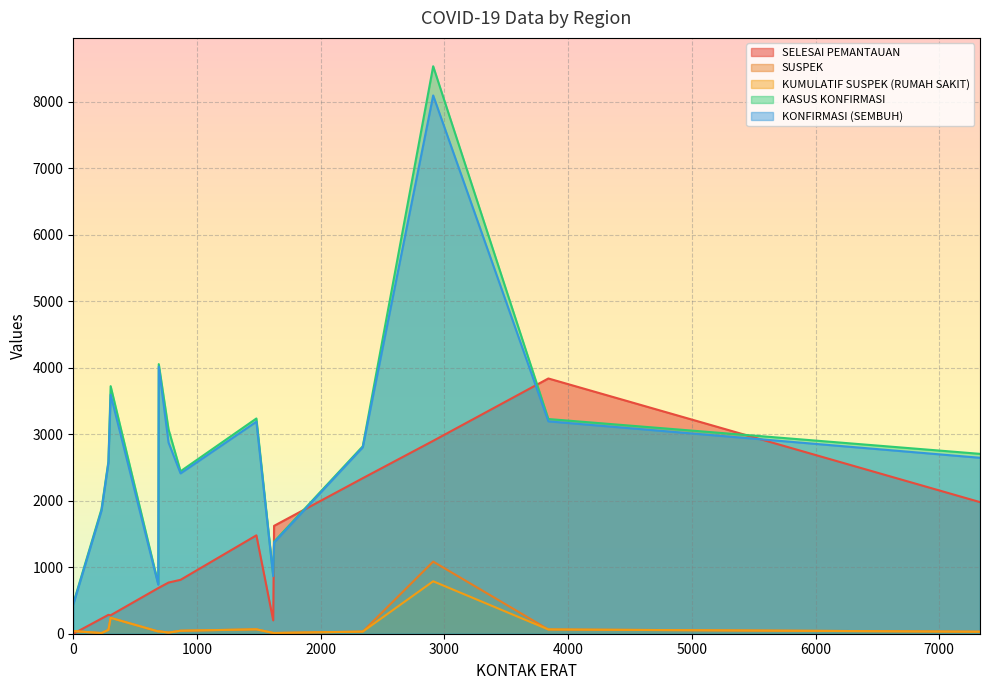

True or false: KASUS KONFIRMASI and KUMULATIF SUSPEK (RUMAH SAKIT) cross at least once.

False